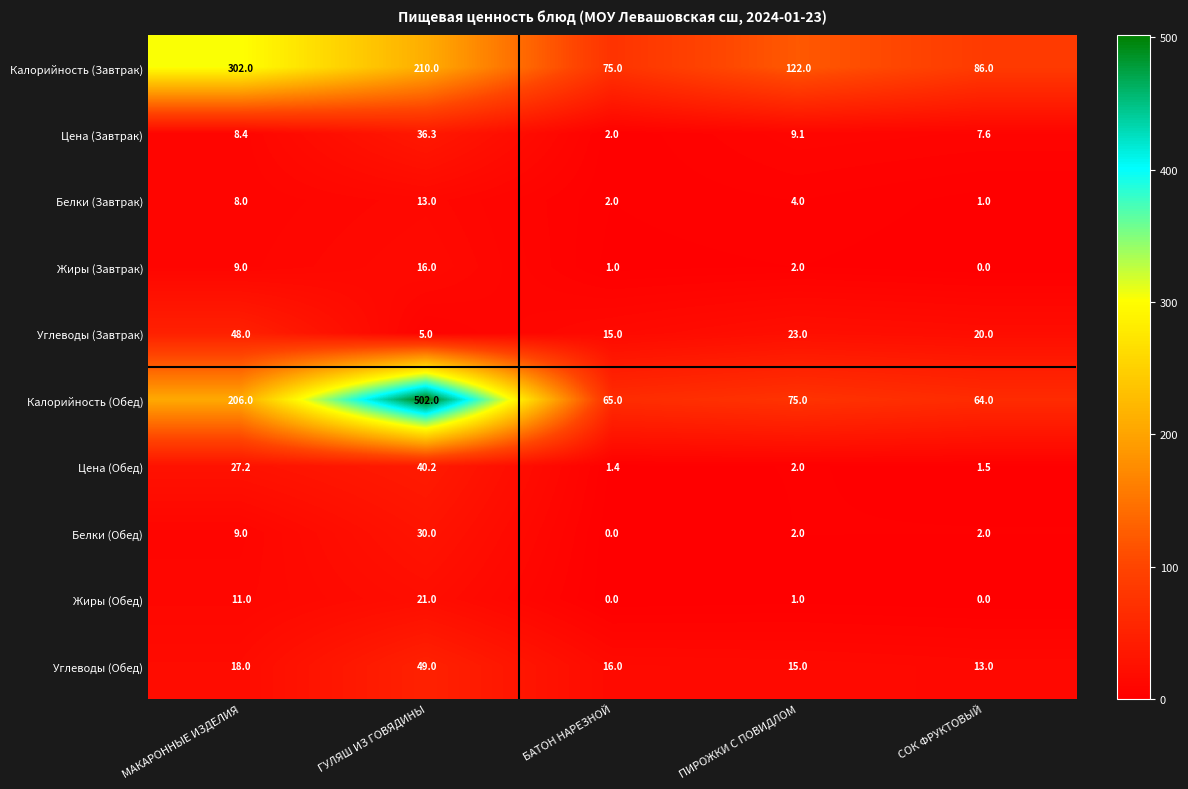

How many data points does each series have?

5